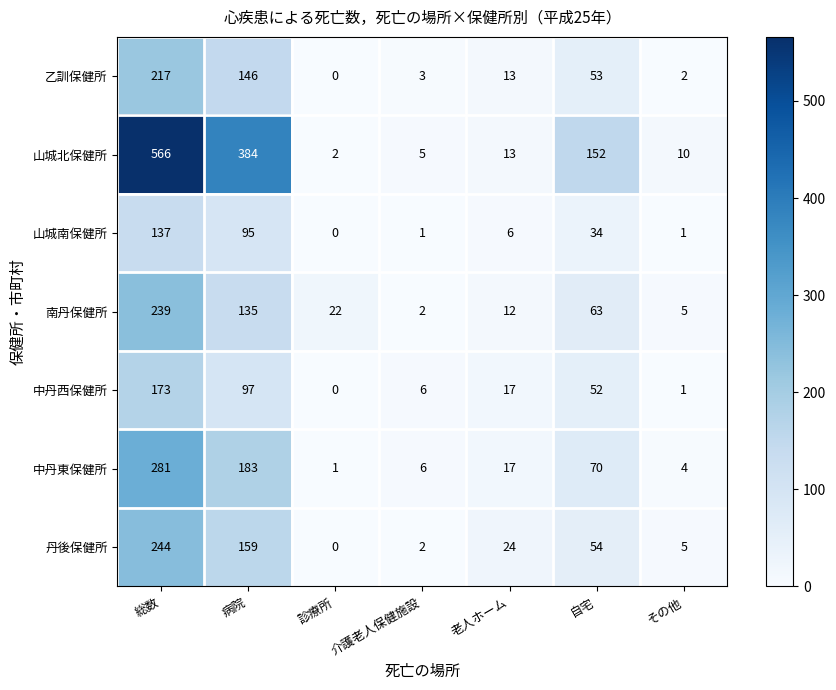

Which series changed the most between 自宅 and その他?

山城北保健所